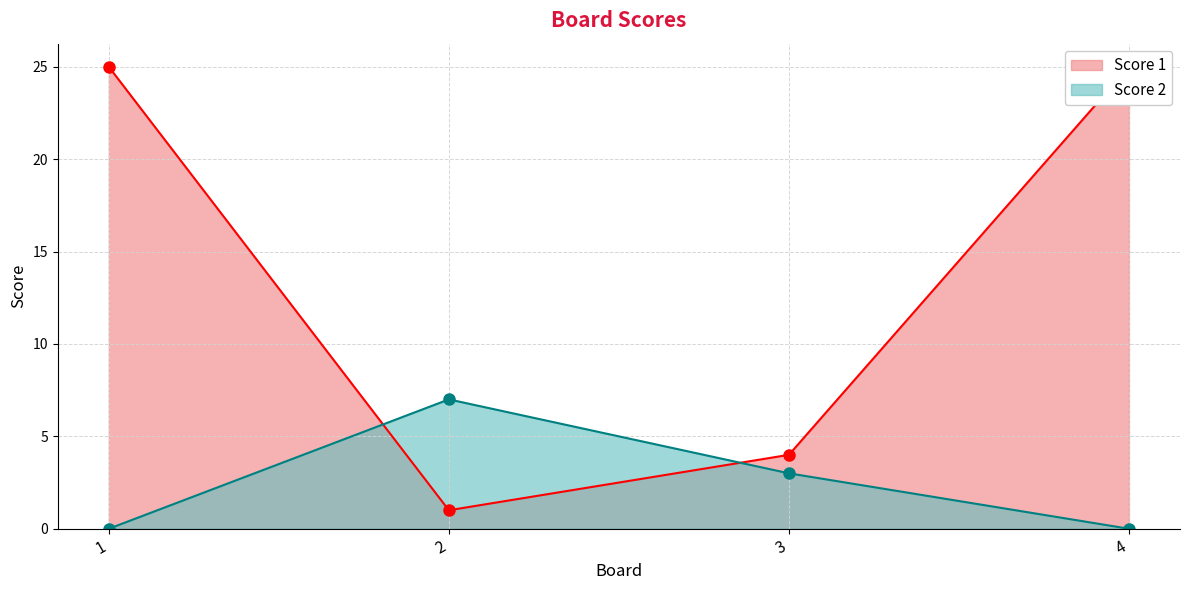

How many values in the Score 2 series exceed 3?

1